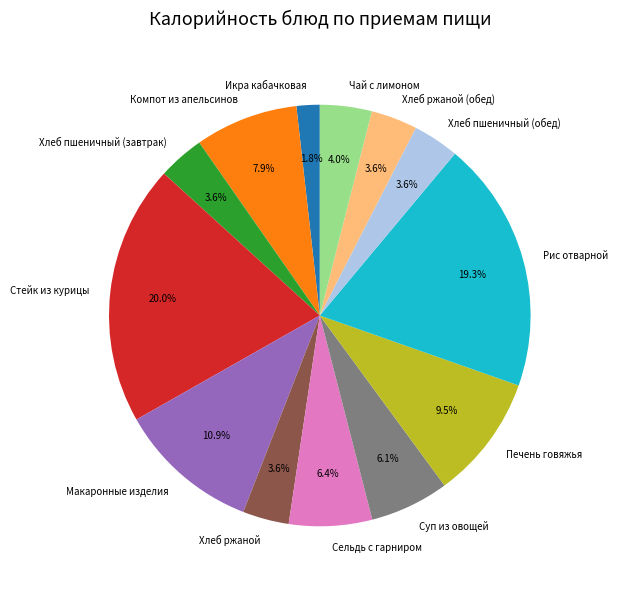

Which slice is the smallest?

Икра кабачковая